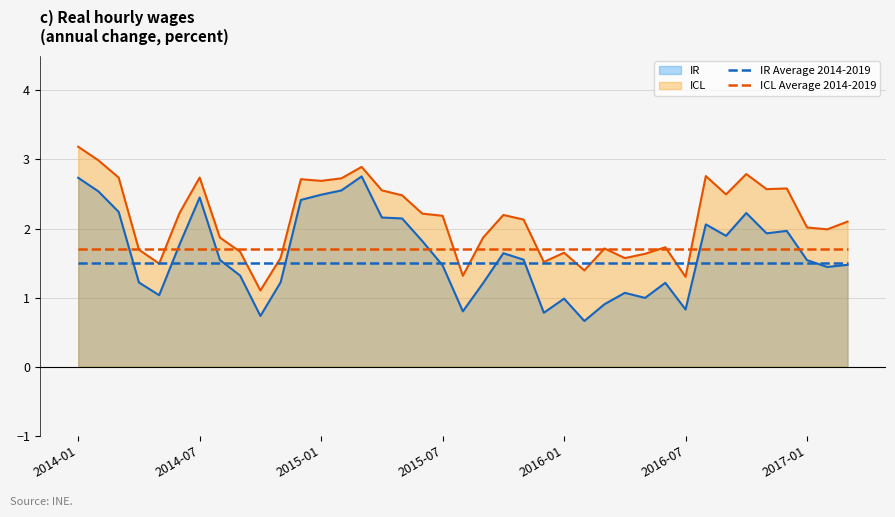

What is the difference between the highest and lowest values at 2014-07?

1.2